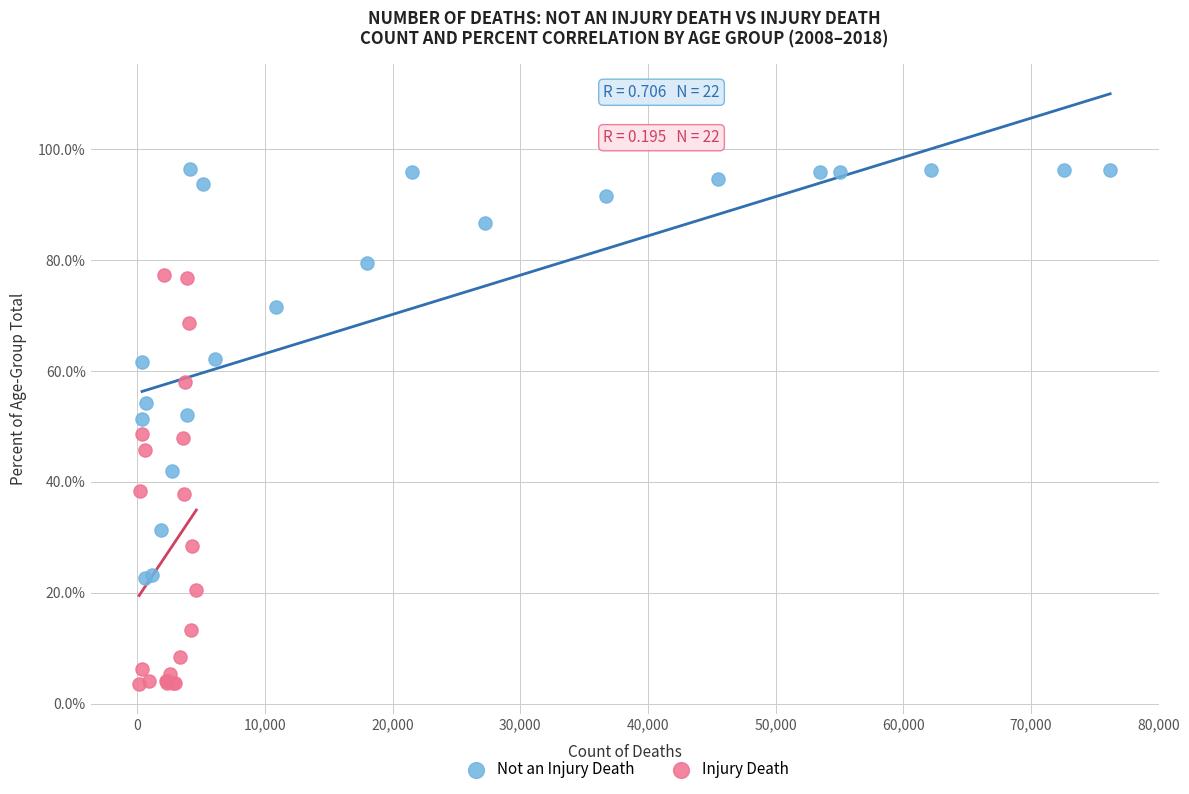

Which series contains the highest Y value?

Not an Injury Death